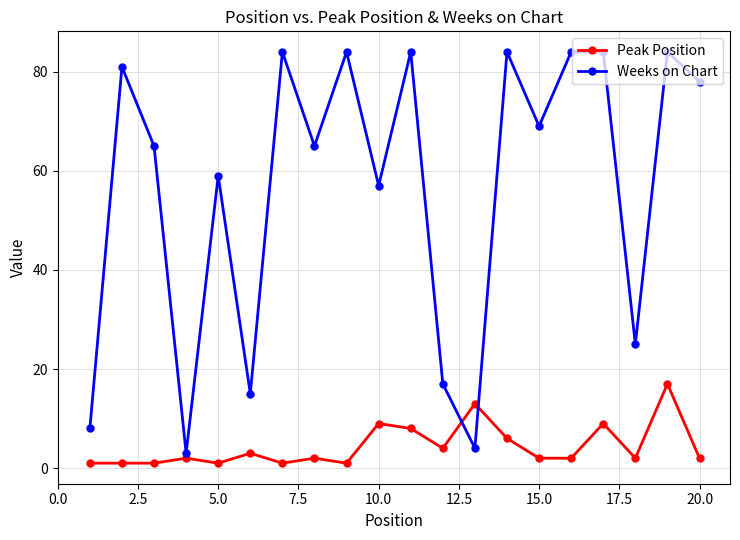

Rank the series by their average value, from highest to lowest.

Weeks on Chart, Peak Position